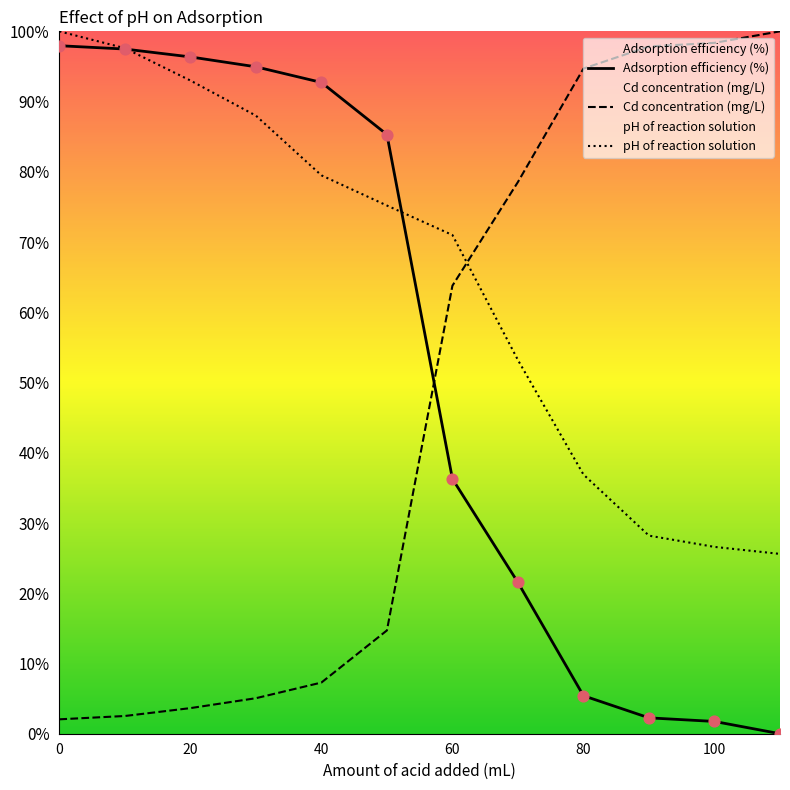

Which series has the largest total across all categories?

pH of reaction solution